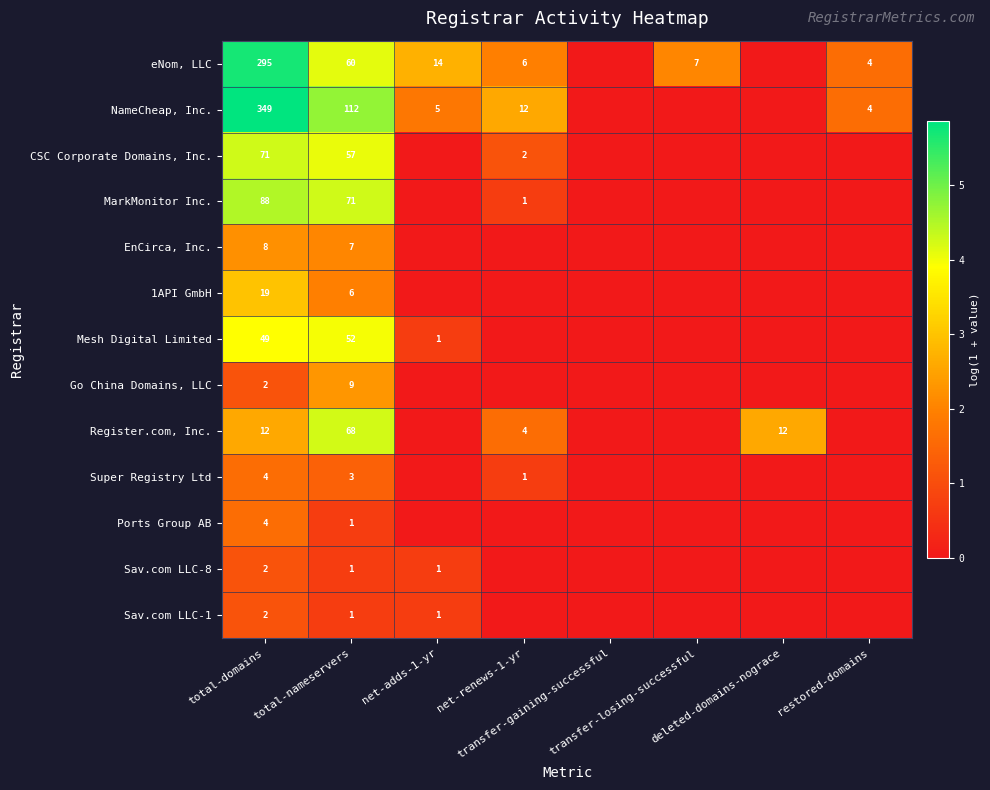

Where is Mesh Digital Limited nearest to the value 1?

net-adds-1-yr